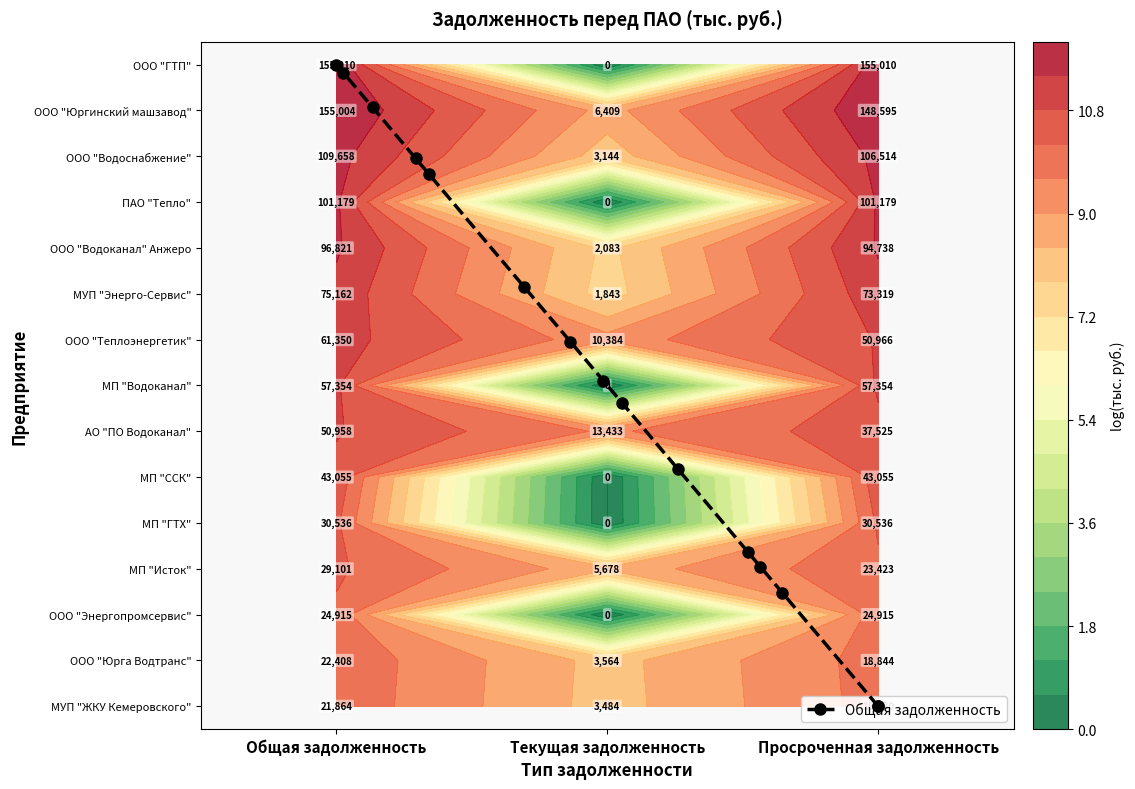

Is the value of МП "ГТХ" at Текущая задолженность greater than the value of ПАО "Тепло" at Просроченная задолженность?

No